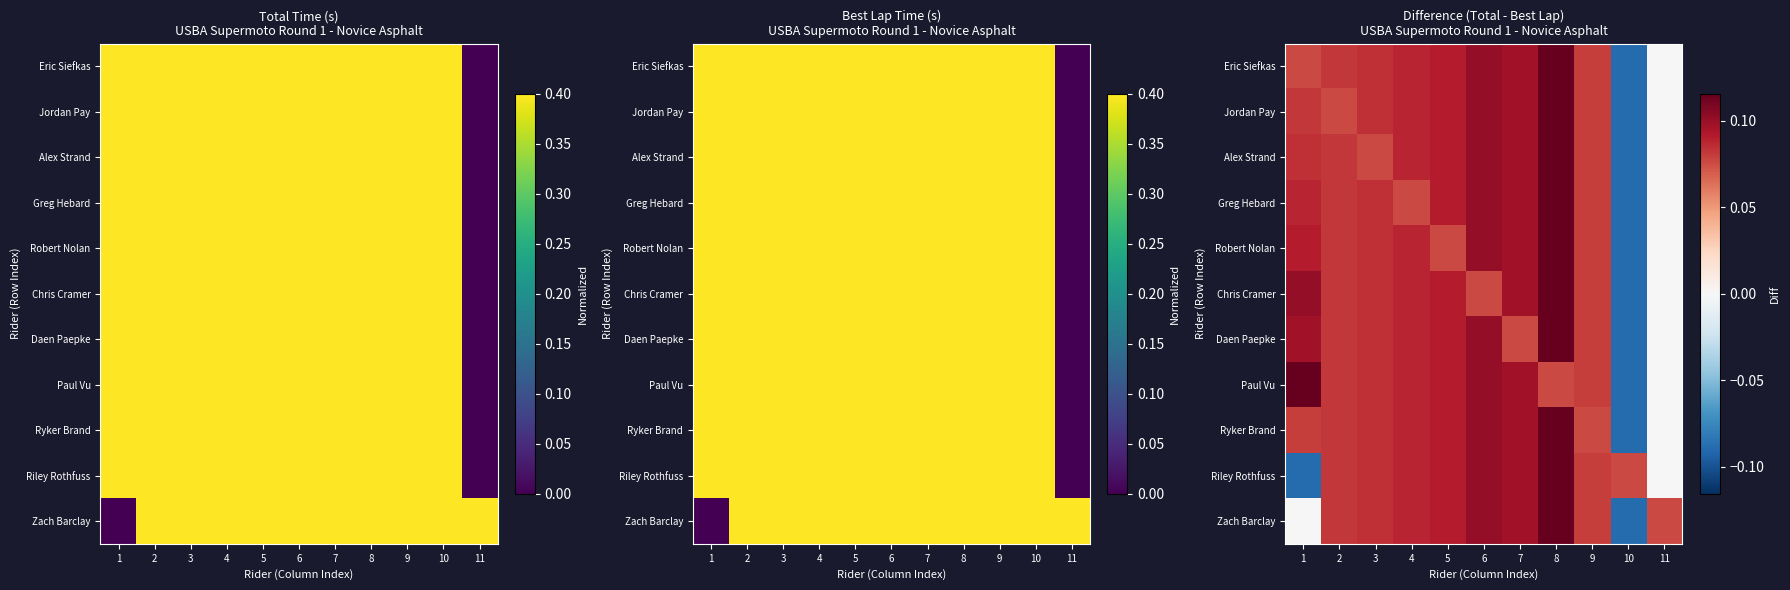

Which has a higher value, 8 or 1?

8